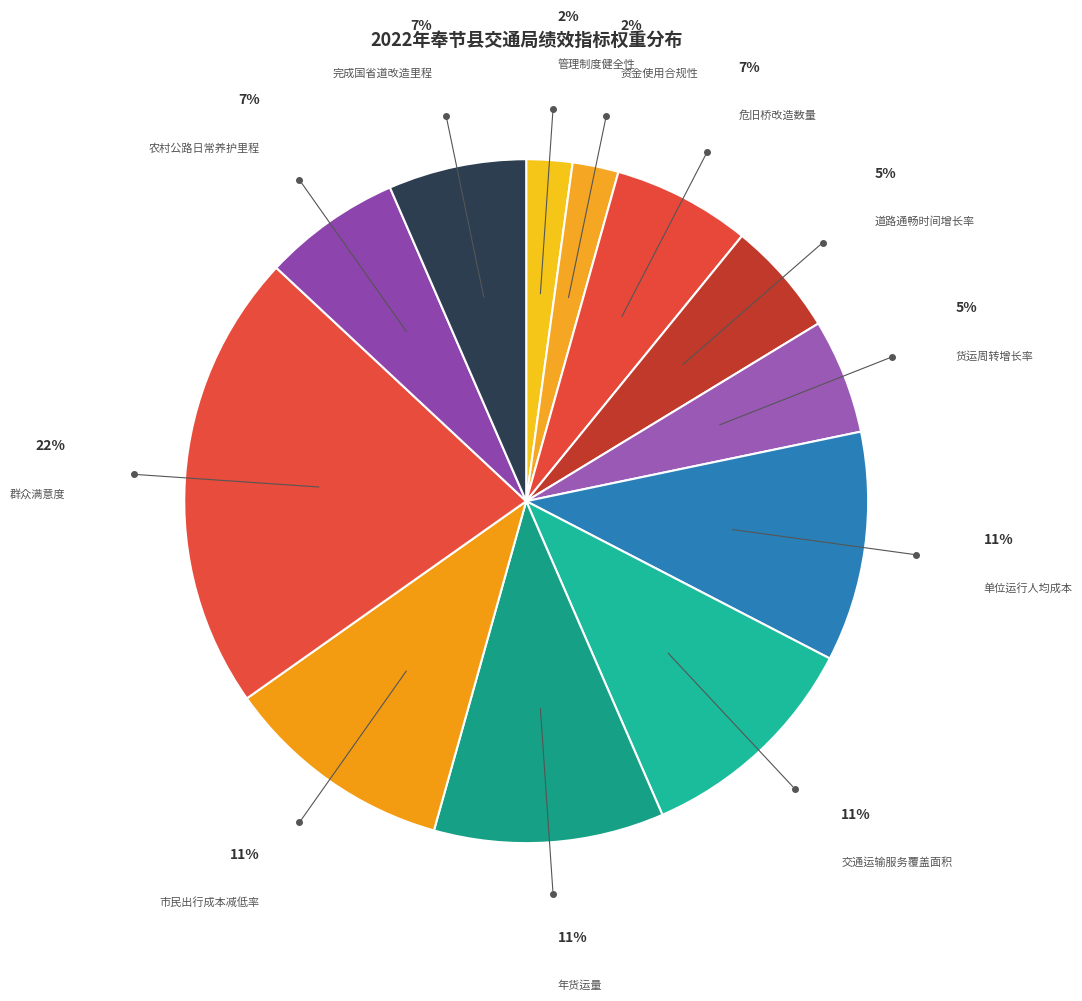

Which category has the biggest portion of the pie?

群众满意度